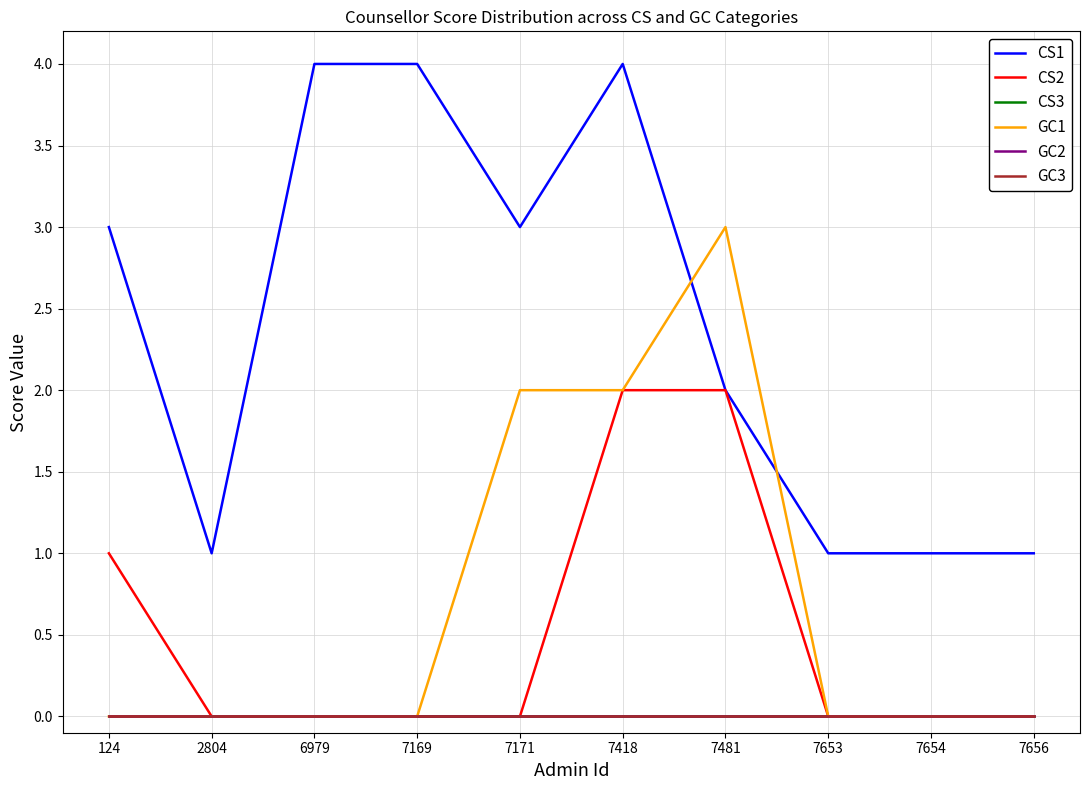

Does the chart display data point markers on the line(s)?

No